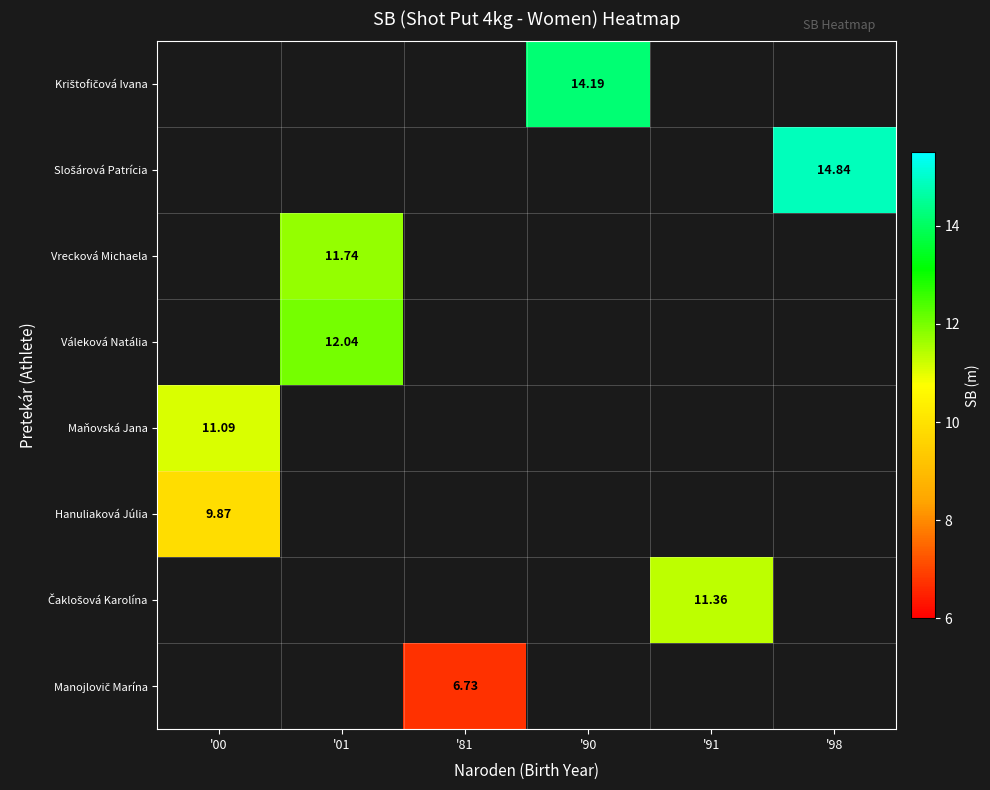

At which label does Maňovská Jana reach its peak?

'00